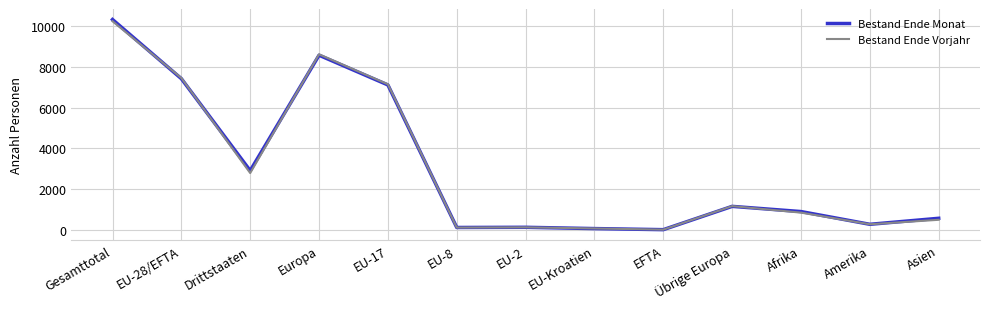

Where is Bestand Ende Monat nearest to the value 5173?

EU-17